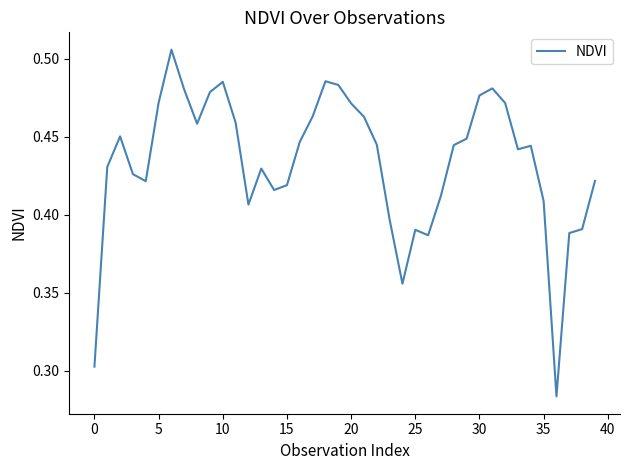

Reading left to right, extract all data points from this chart.

0.3	0.4	0.5	0.4	0.4	0.5	0.5	0.5	0.5	0.5	0.5	0.5	0.4	0.4	0.4	0.4	0.4	0.5	0.5	0.5	0.5	0.5	0.4	0.4	0.4	0.4	0.4	0.4	0.4	0.4	0.5	0.5	0.5	0.4	0.4	0.4	0.3	0.4	0.4	0.4